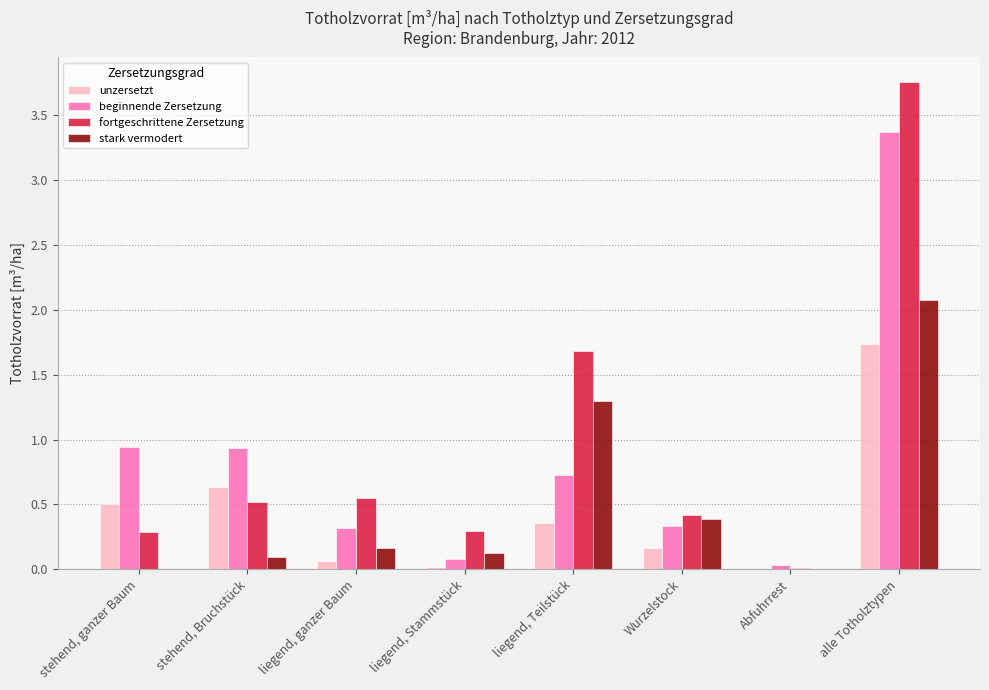

Is it true that unzersetzt equals 0.6 at stehend, Bruchstück?

True